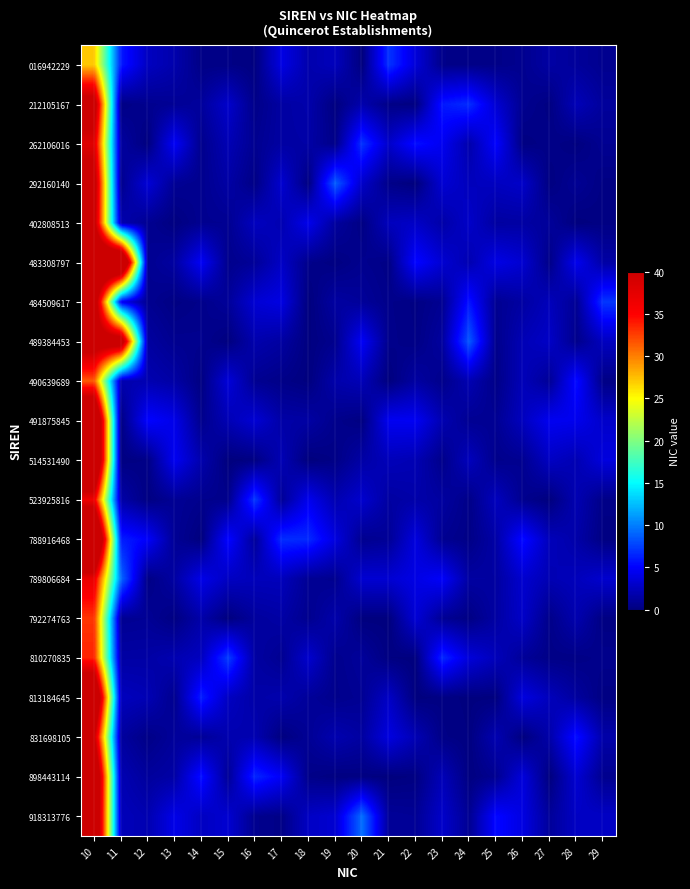

What is the spread (max minus min) of values at 29?

7.0